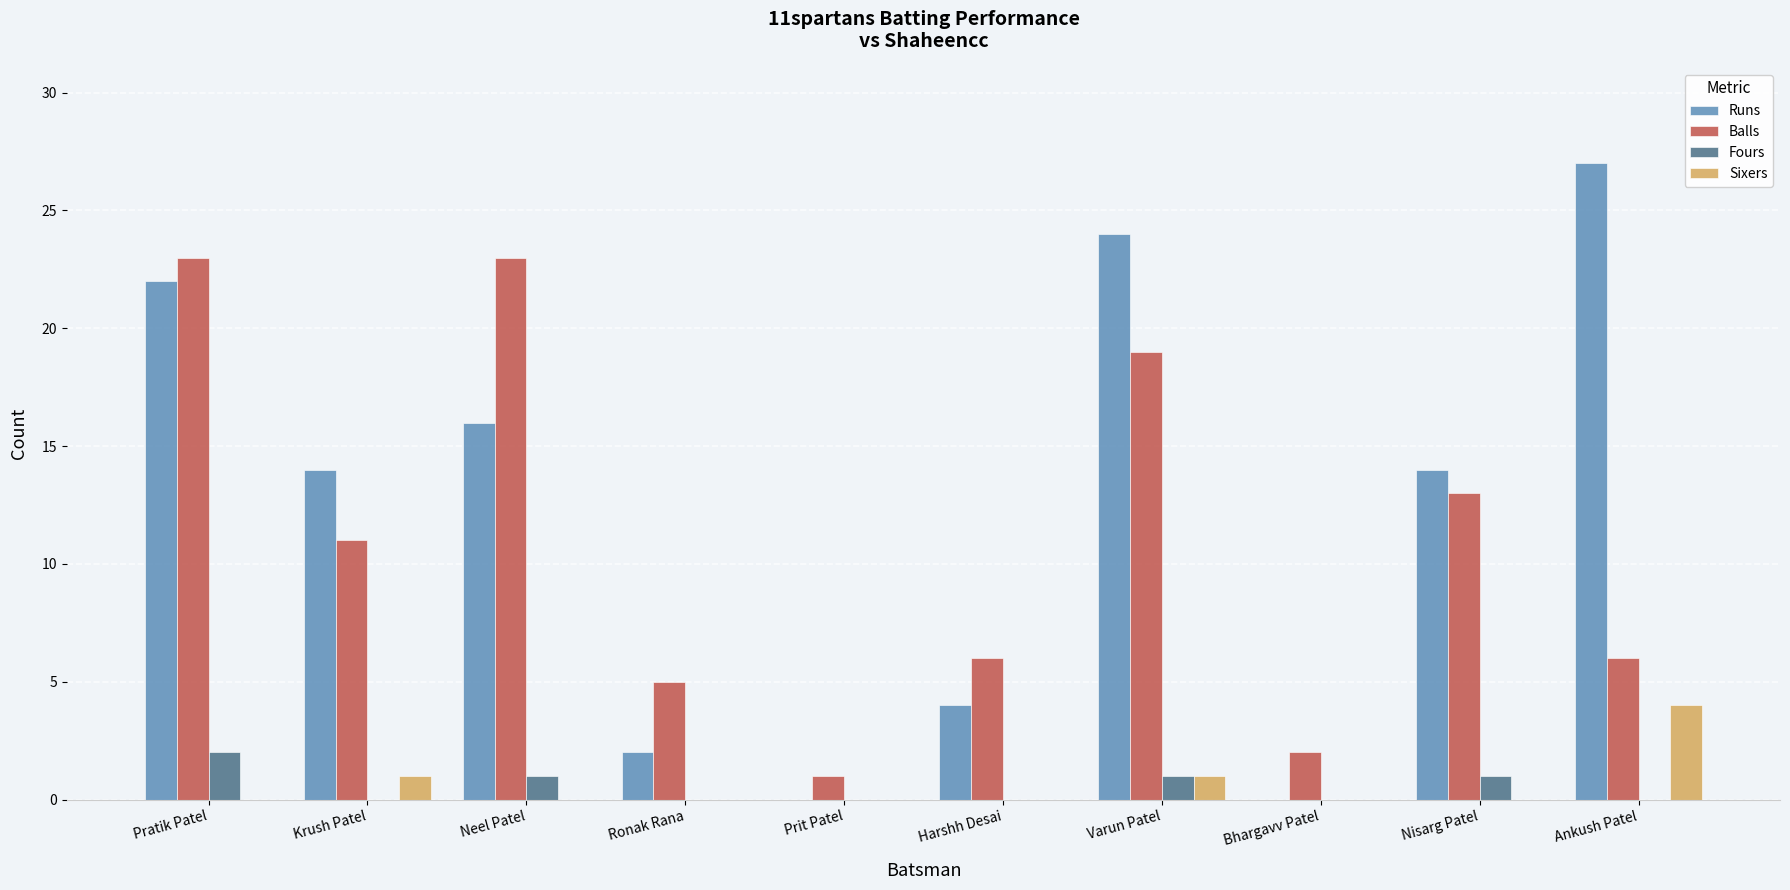

What is the sum of the Runs values at Ankush Patel and Harshh Desai?

31